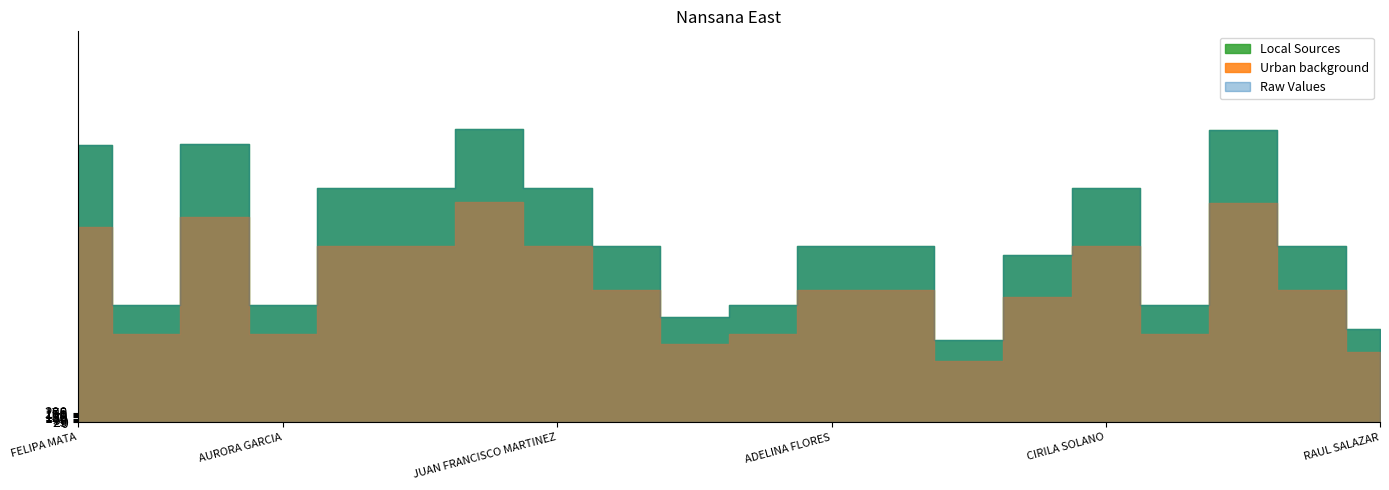

Is it true that Urban background equals 1440 at RAUL SALAZAR?

True